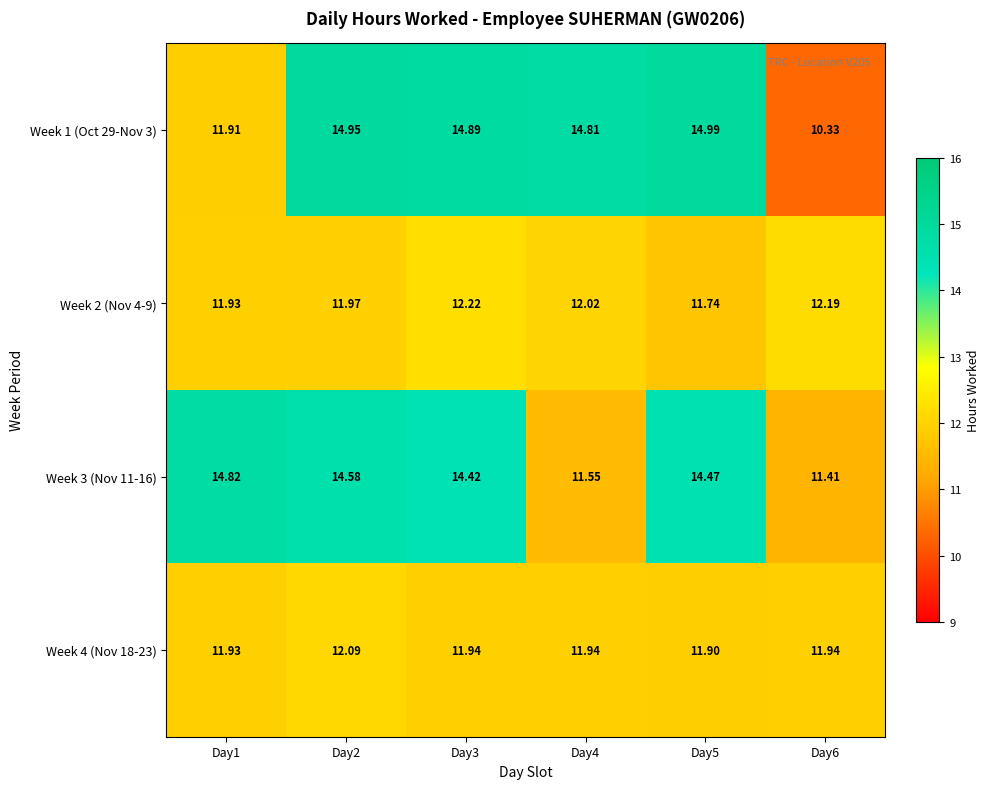

Is the value of Week 1 (Oct 29-Nov 3) at Day1 greater than the value of Week 2 (Nov 4-9) at Day3?

No